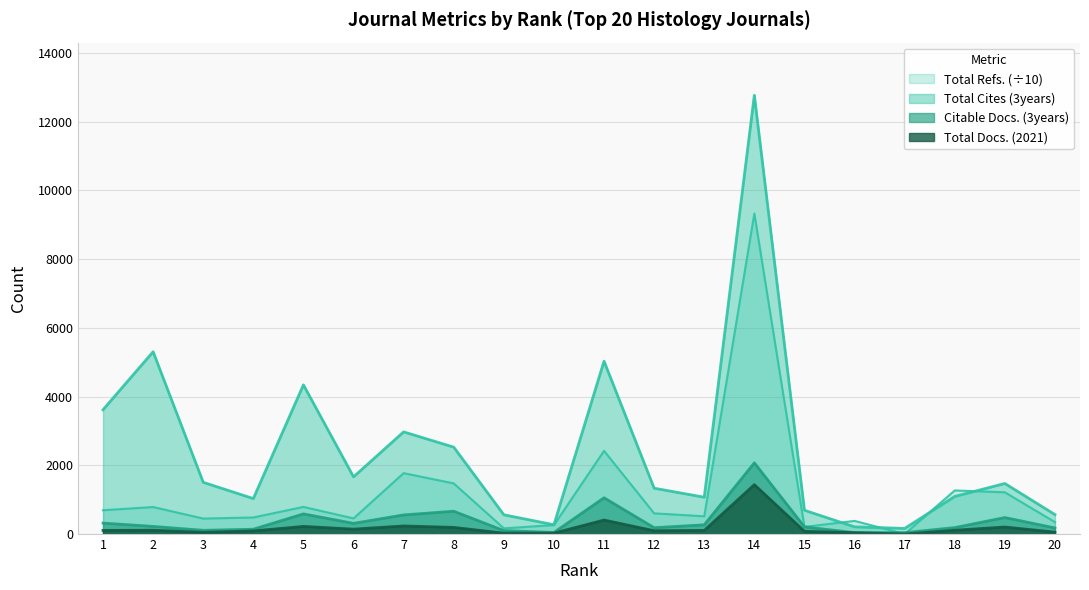

What is the difference between the maximum and second lowest values in the Total Docs. (2021) series?

1411.0